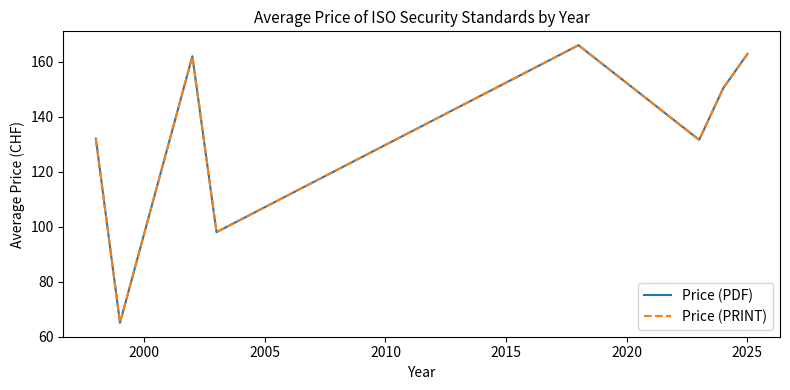

Reading left to right, extract all data points from this chart.

Price (PDF): 132.0	65.0	162.0	98.0	166.0	131.6	150.4	162.8
Price (PRINT): 132.0	65.0	162.0	98.0	166.0	131.6	150.4	162.8